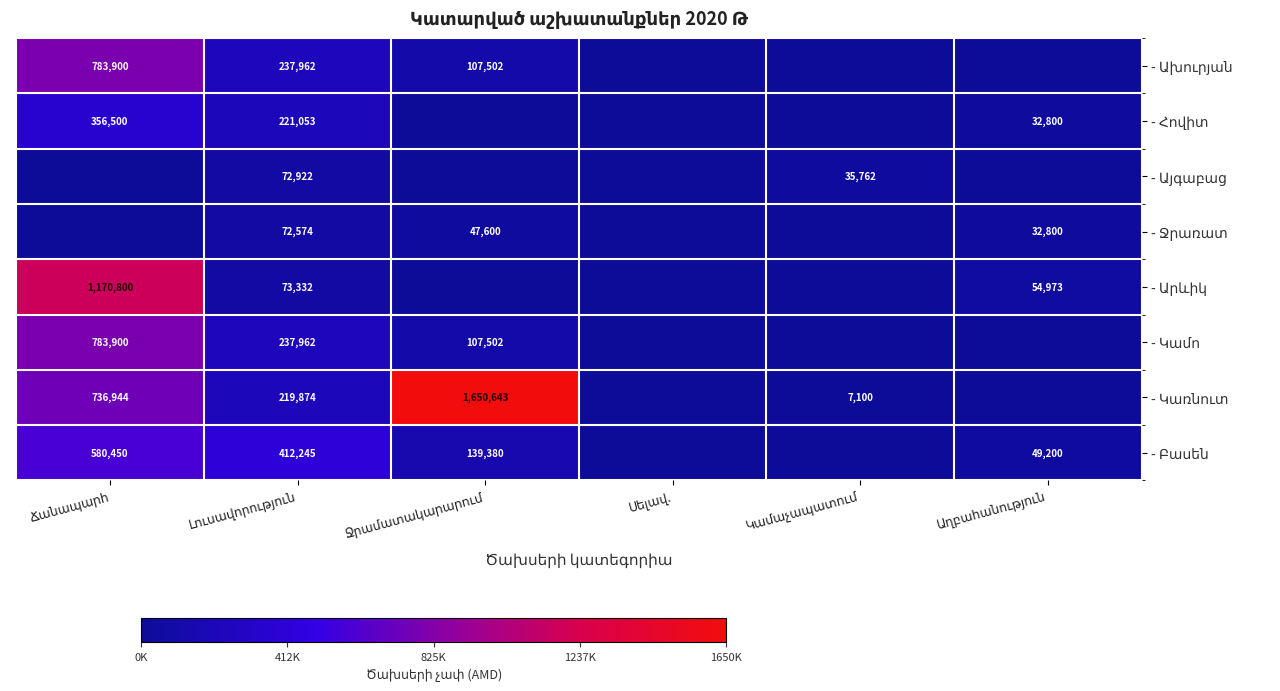

True or false: - Այգաբաց has a value of 121284 at Լուսավորություն.

False